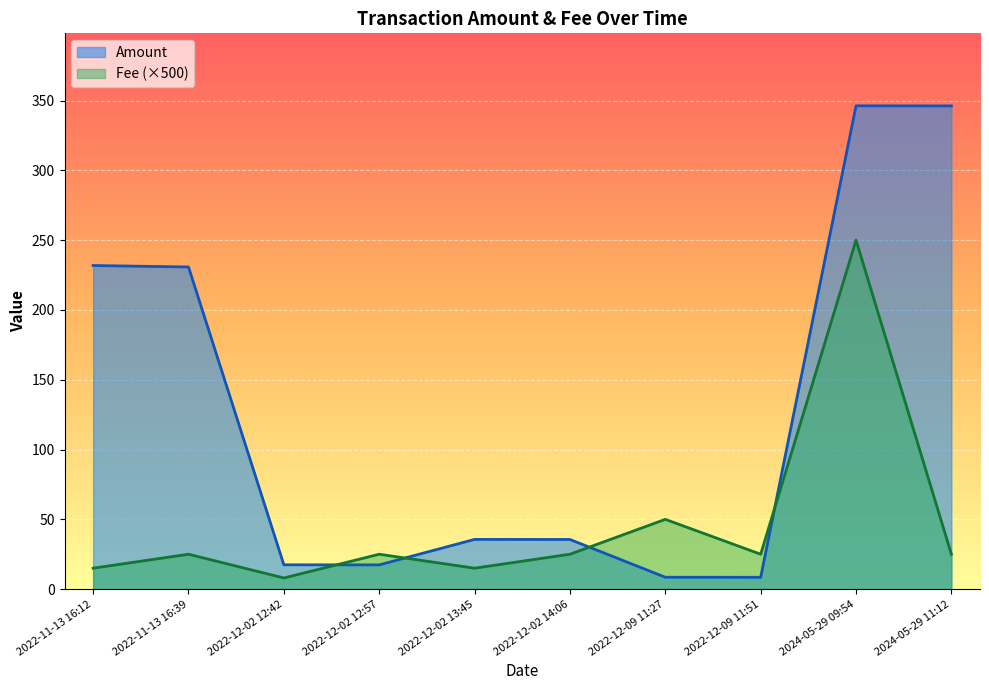

At which category is the sum across all series the highest?

2024-05-29 09:54